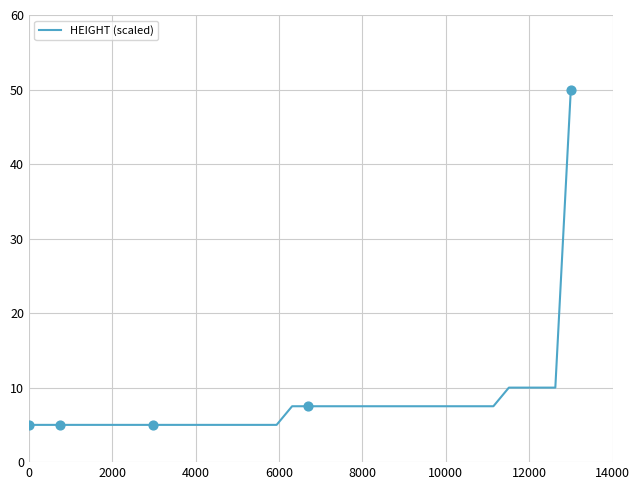

What is the greatest value displayed?

50.0